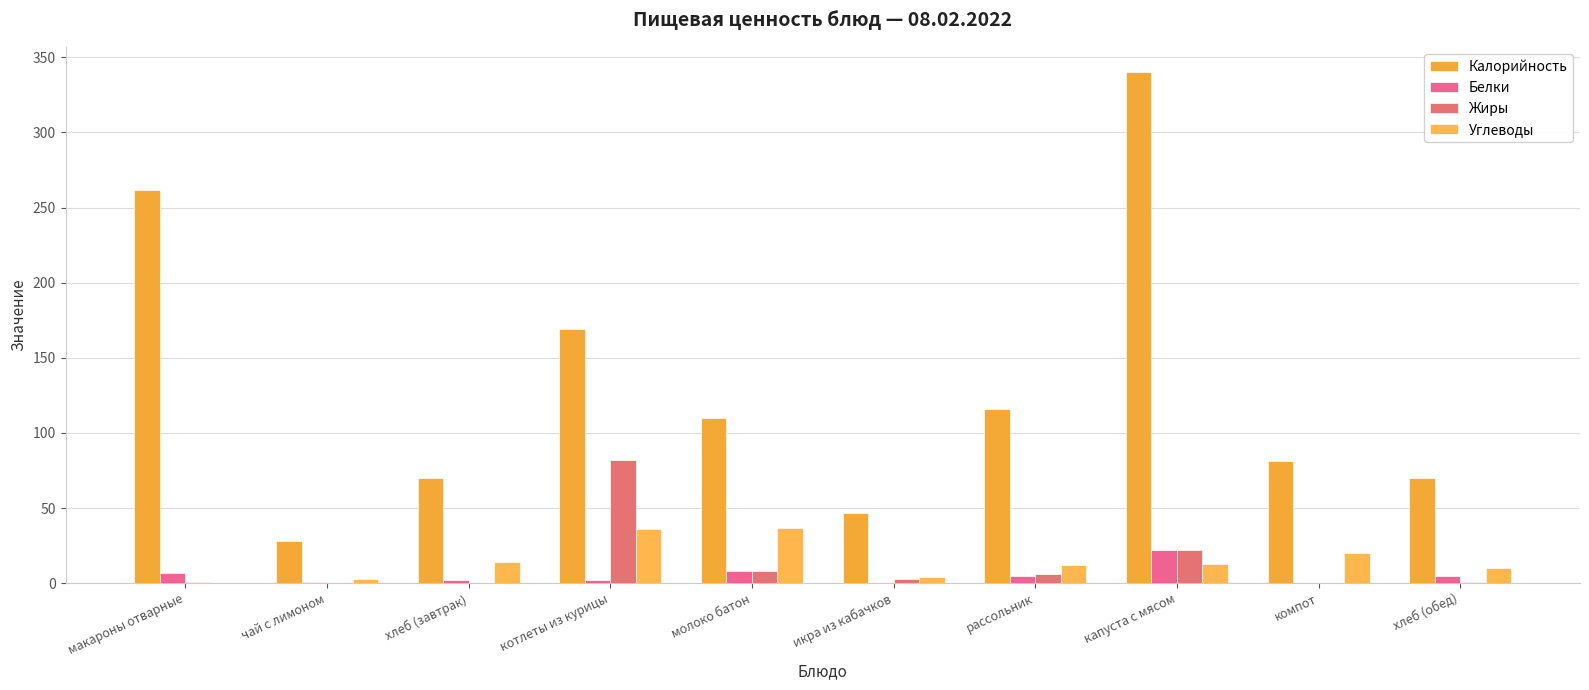

Count the number of data series in this chart.

4